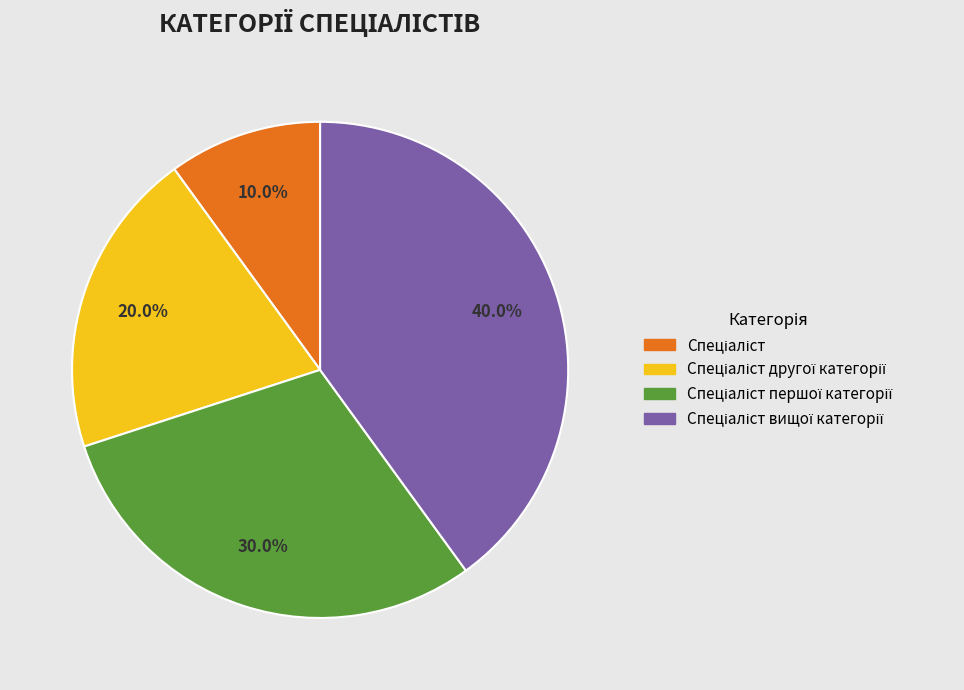

Does any single category account for the majority?

No